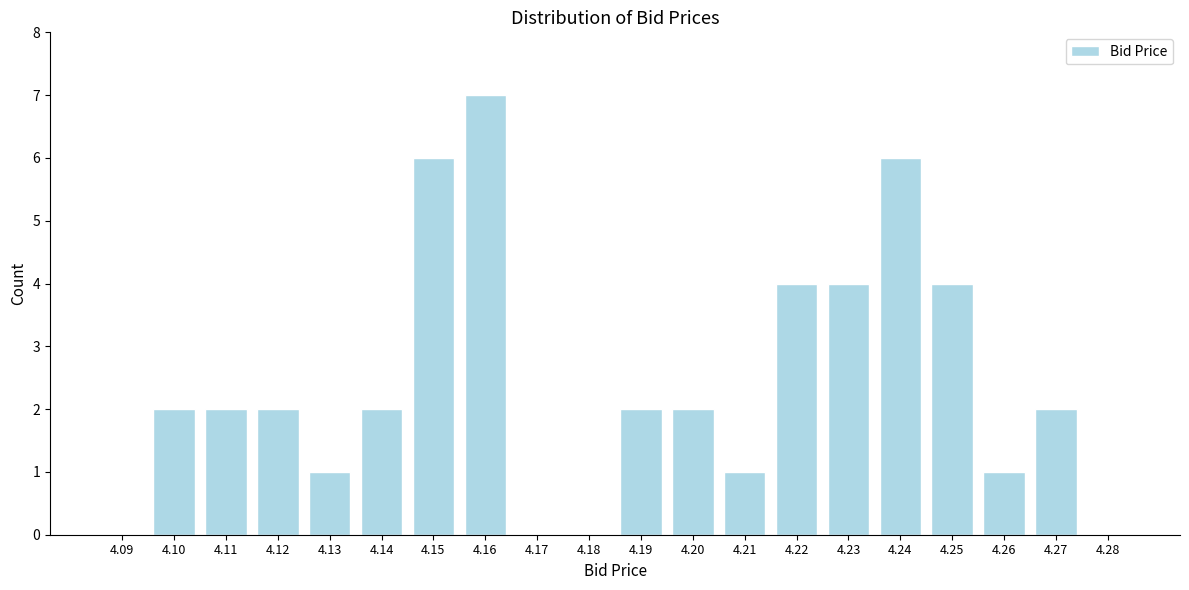

Reading right to left, extract all data points from this chart.

4.28=0	4.27=2	4.26=1	4.25=4	4.24=6	4.23=4	4.22=4	4.21=1	4.20=2	4.19=2	4.18=0	4.17=0	4.16=7	4.15=6	4.14=2	4.13=1	4.12=2	4.11=2	4.10=2	4.09=0